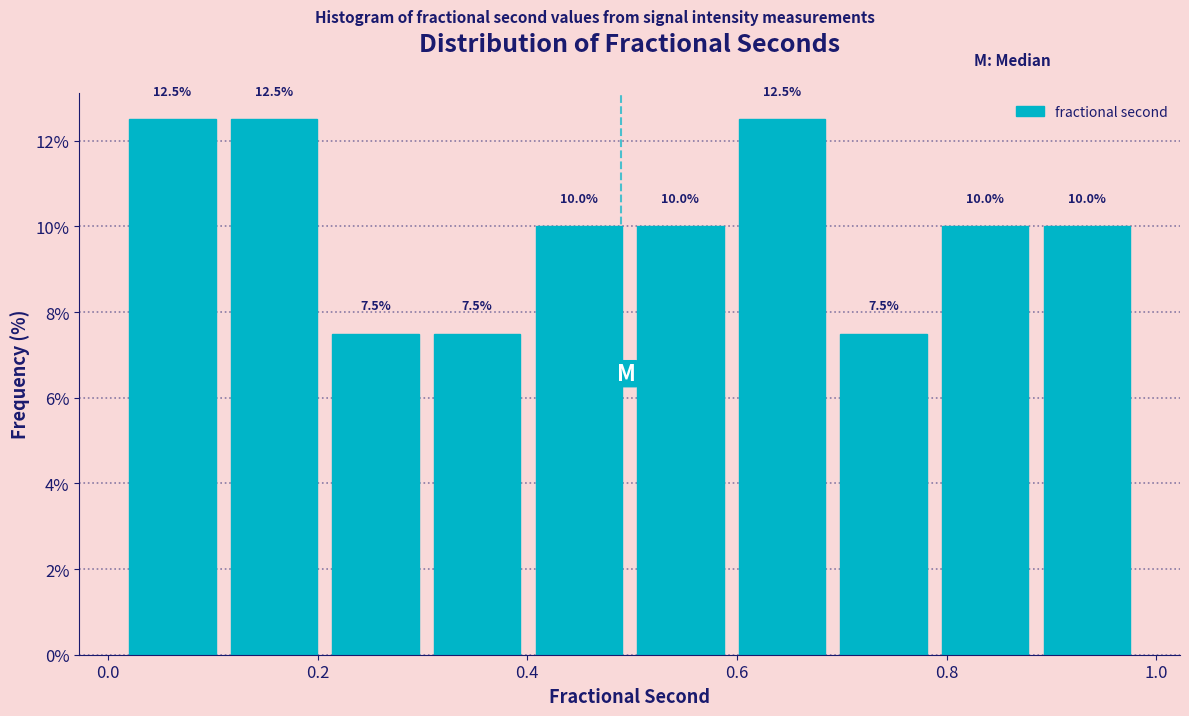

Reading left to right, list every bar in this chart as the range it spans on the x-axis followed by its height. The bar edges are not printed on the chart, so give them approximately, as read against the axis.

0.02 to 0.12: 12.5
0.12 to 0.20: 12.5
0.20 to 0.30: 7.5
0.30 to 0.40: 7.5
0.40 to 0.50: 10.0
0.50 to 0.60: 10.0
0.60 to 0.70: 12.5
0.70 to 0.78: 7.5
0.78 to 0.88: 10.0
0.88 to 0.98: 10.0